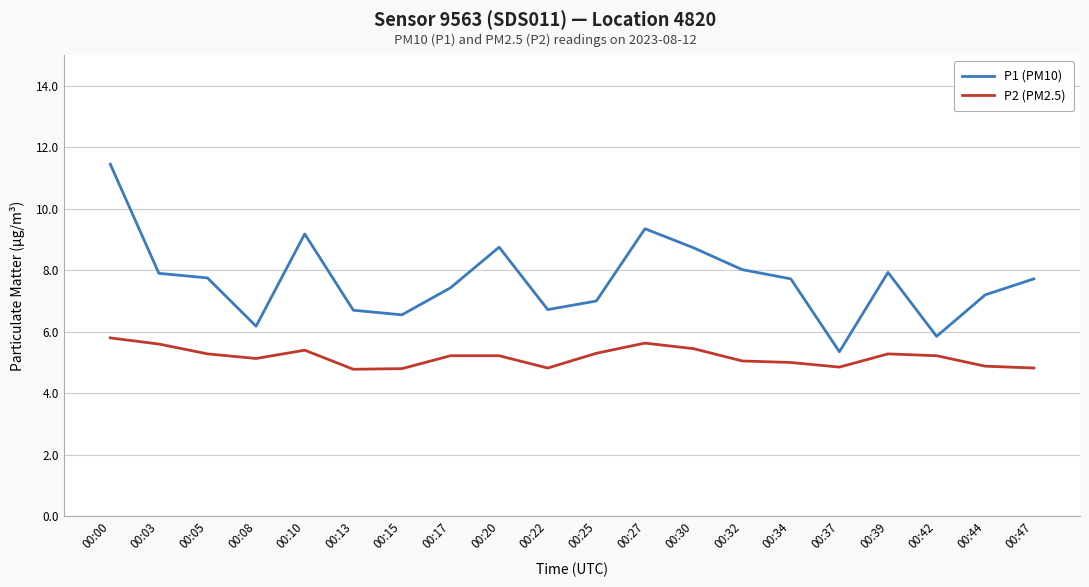

What is the lowest value of the P2 (PM2.5) series?

4.8